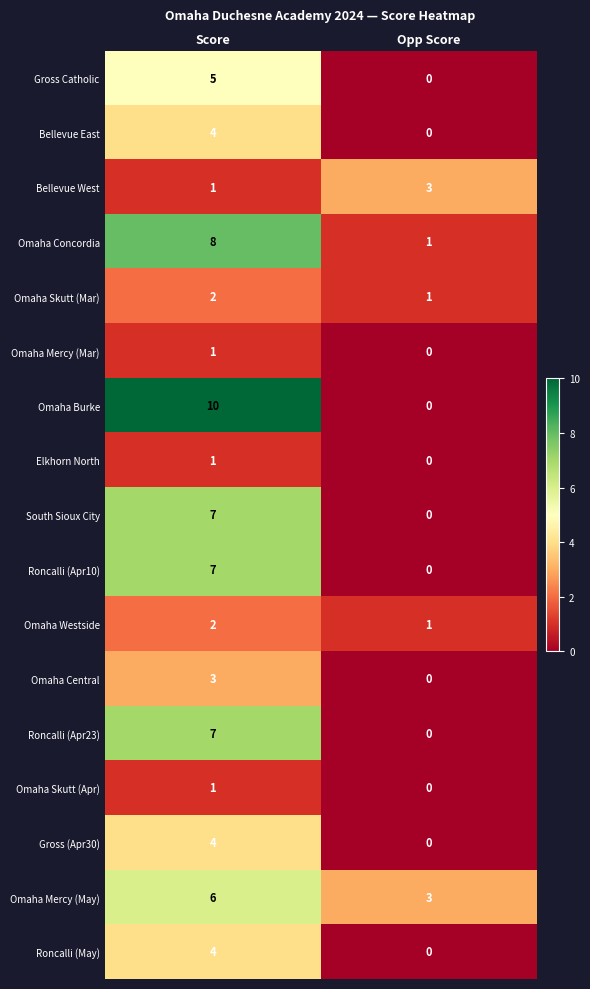

The Roncalli (Apr23) series shows -4 at Opp Score. True or false?

False